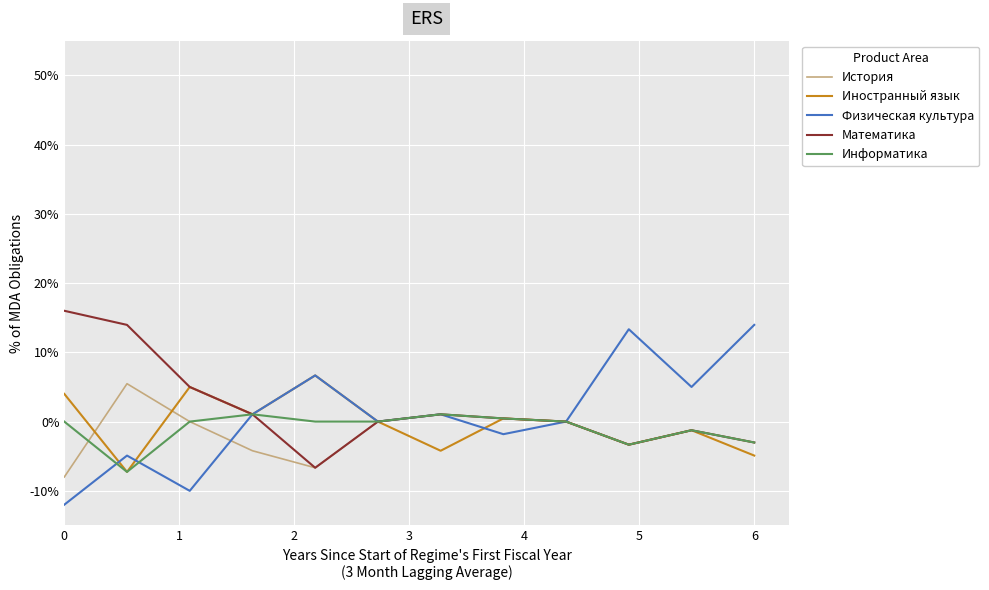

What is the smallest value displayed?

-12.0